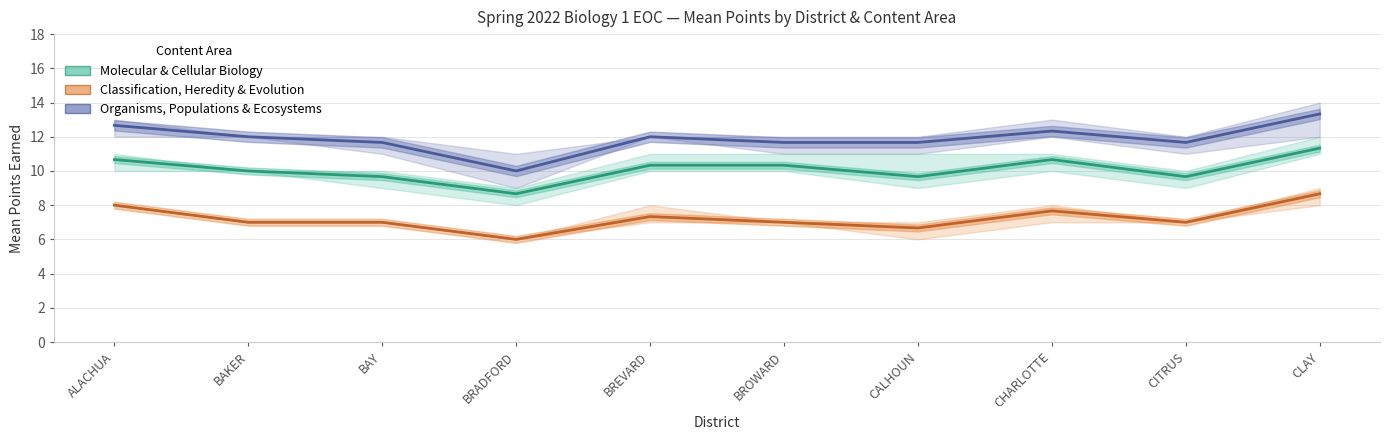

What is the sum of all Classification, Heredity & Evolution values?

72.3